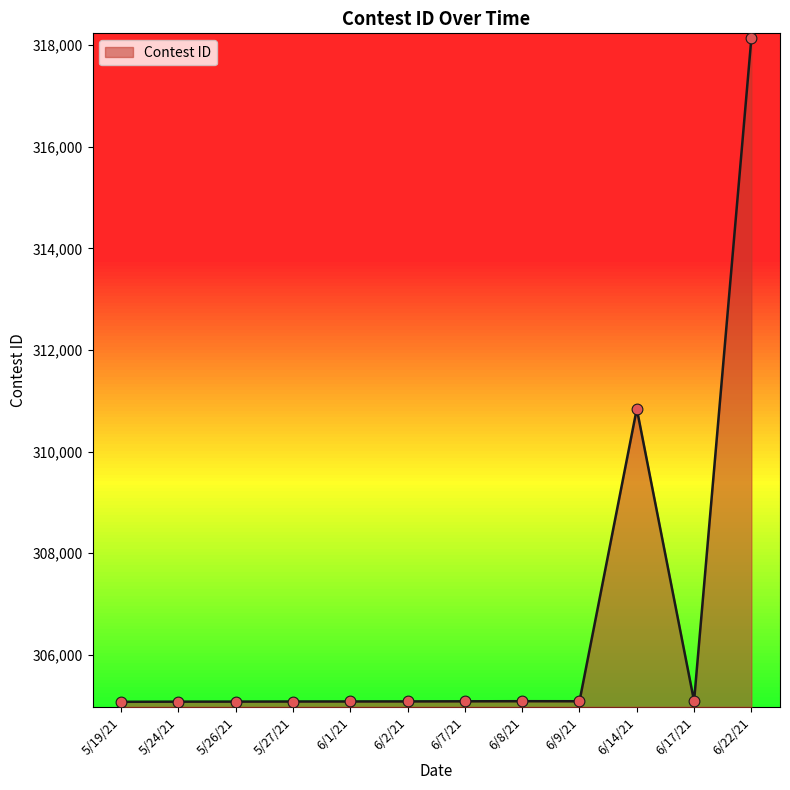

What is the change in value from 5/26/21 to 6/22/21?

+13057